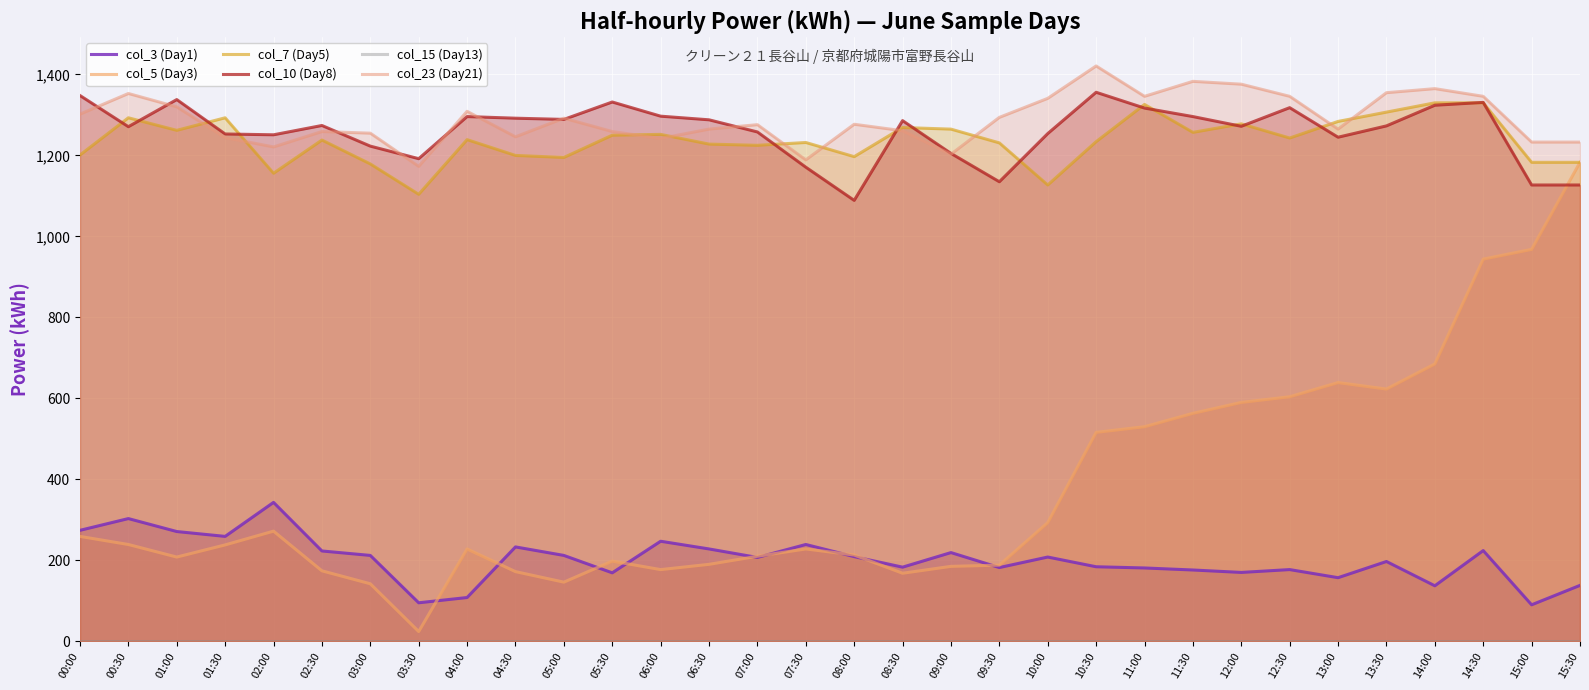

Which series changed the most between 07:30 and 13:30?

col_5 (Day3)